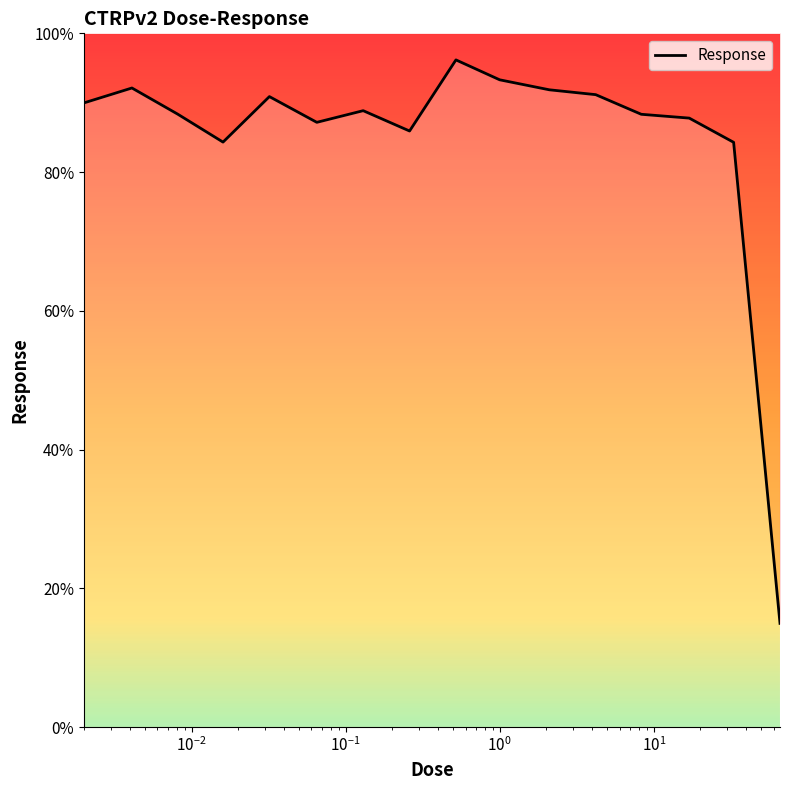

How many lines are shown in the chart?

1